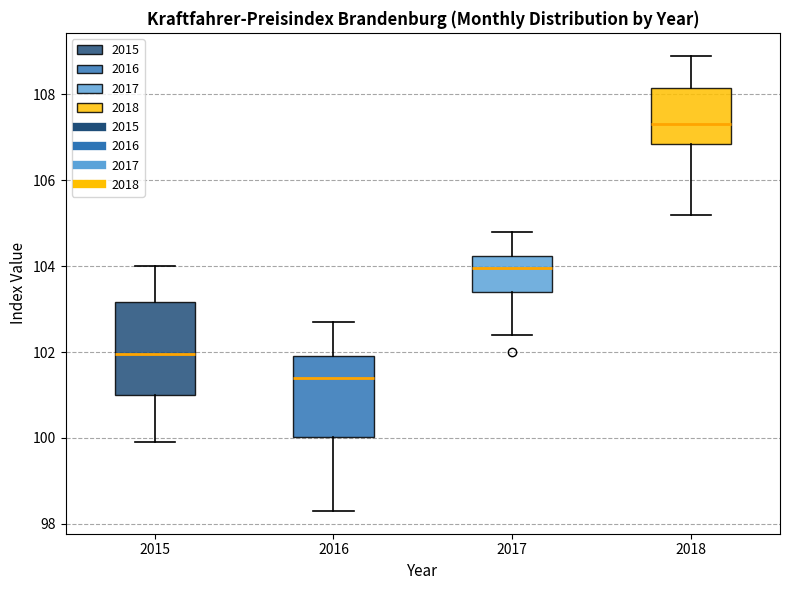

Reading left to right, transcribe this box plot: for each box, give where its median line is, the range the box spans, and where its two whiskers end, as read against the y-axis. The values are not printed on the chart, so give them approximately, as read against the axis.

2015: median 102.0, box 101.0 to 103.2, whiskers 100.0 to 104.0
2016: median 101.4, box 100.0 to 102.0, whiskers 98.4 to 102.8
2017: median 104.0, box 103.4 to 104.2, whiskers 102.4 to 104.8
2018: median 107.4, box 106.8 to 108.2, whiskers 105.2 to 109.0